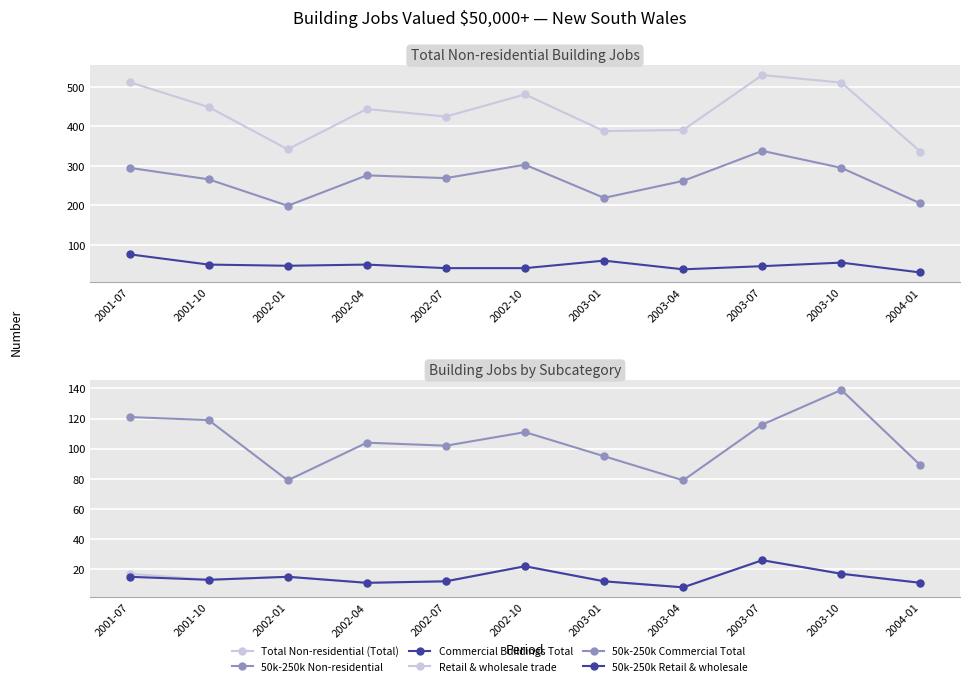

At which category is the sum across all series the highest?

2003-07